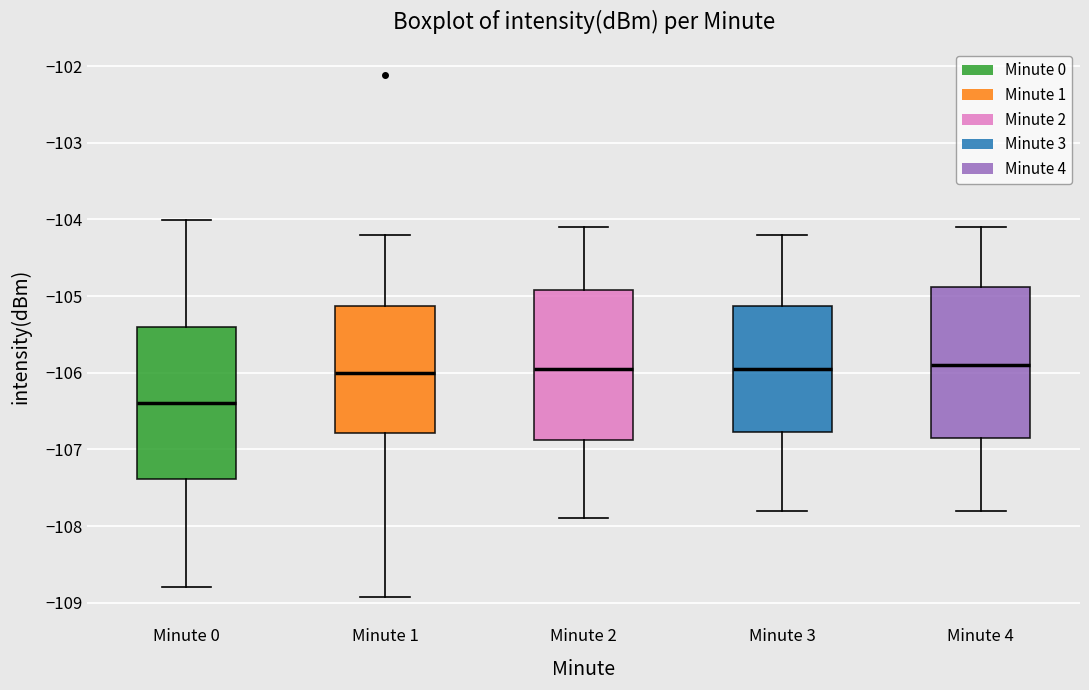

Where is the lower edge of the box for Minute 3 on the y-axis? The values are not printed on the chart, so give them approximately, as read against the axis.

-106.8